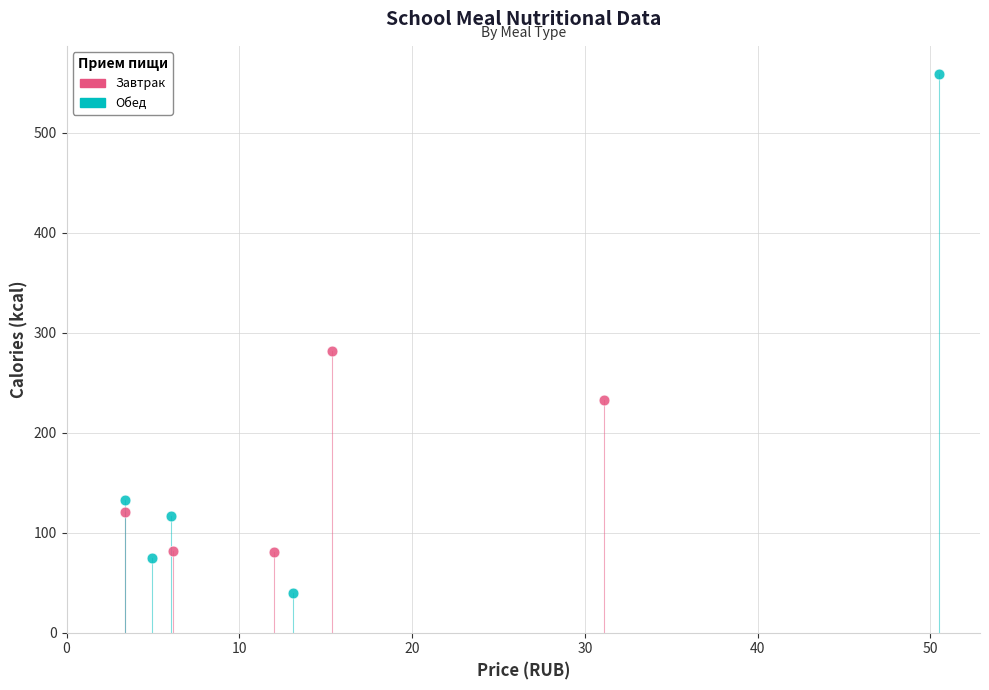

Which series contains the highest Y value?

Обед